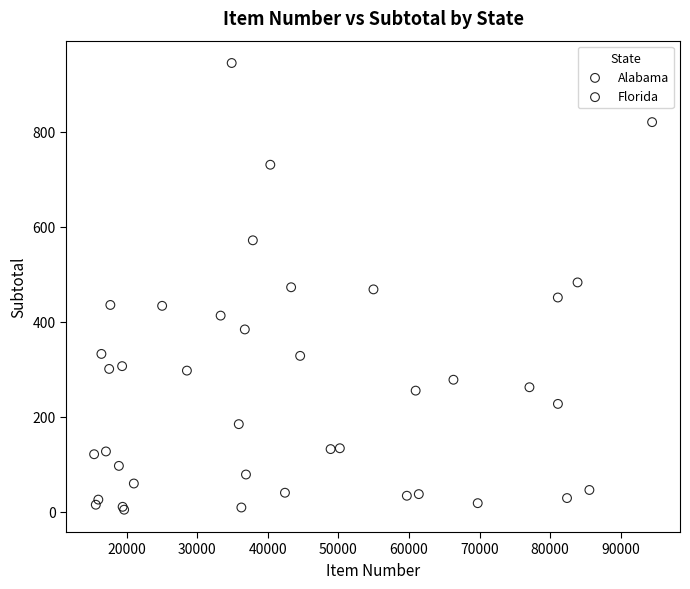

What are all the series names shown in the legend?

Alabama, Florida